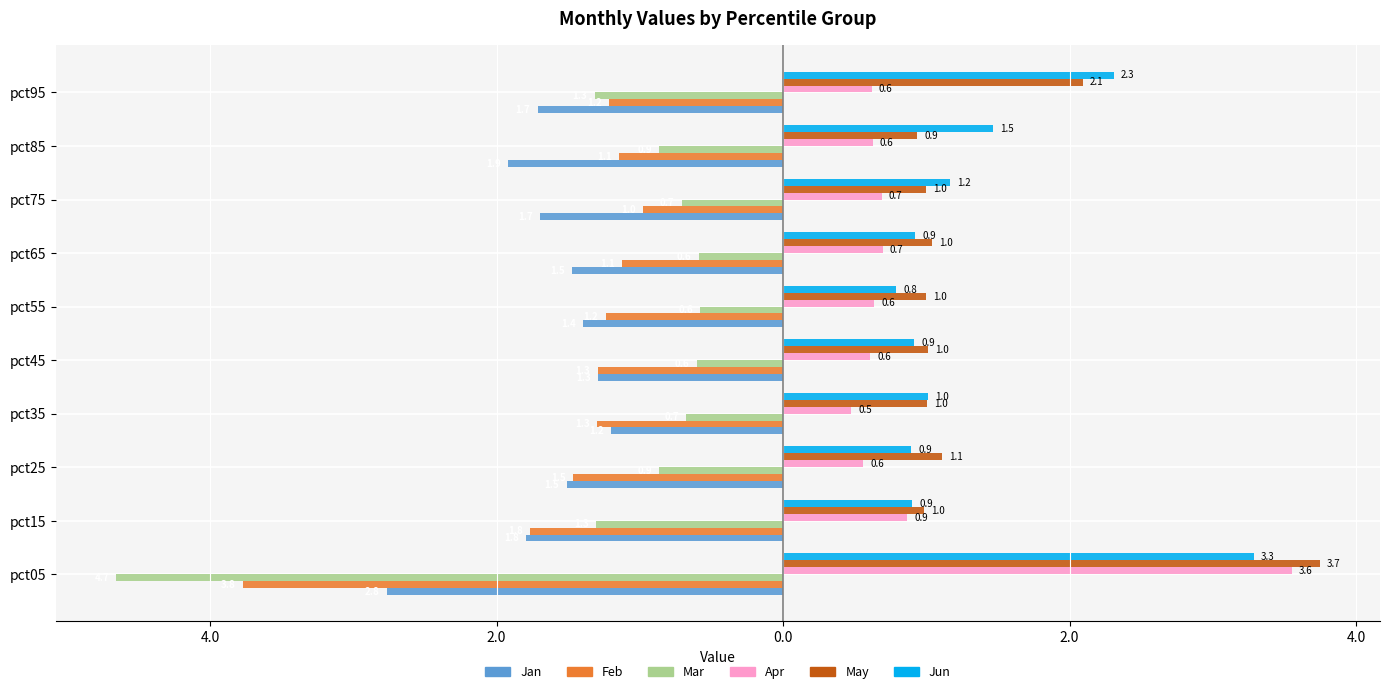

What is the value of the Apr bar at the 4th from the left?

0.5